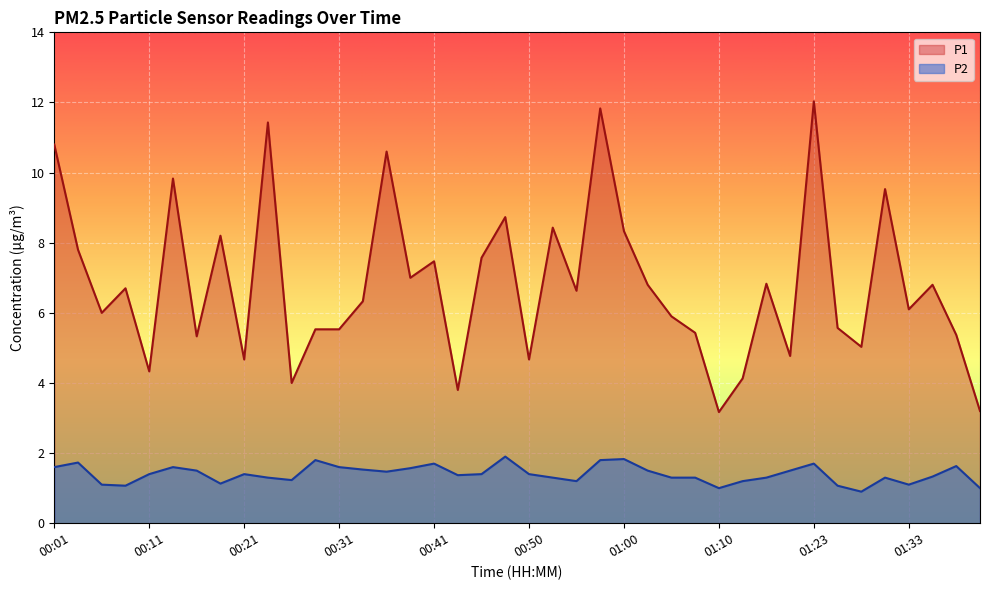

What is the minimum value for P2?

0.9